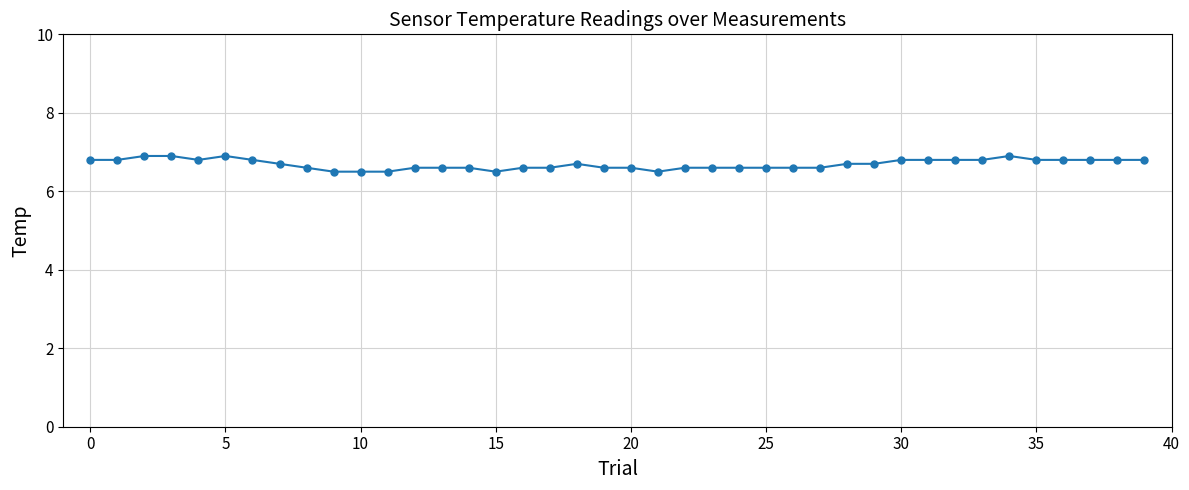

What is the smallest value displayed?

6.5